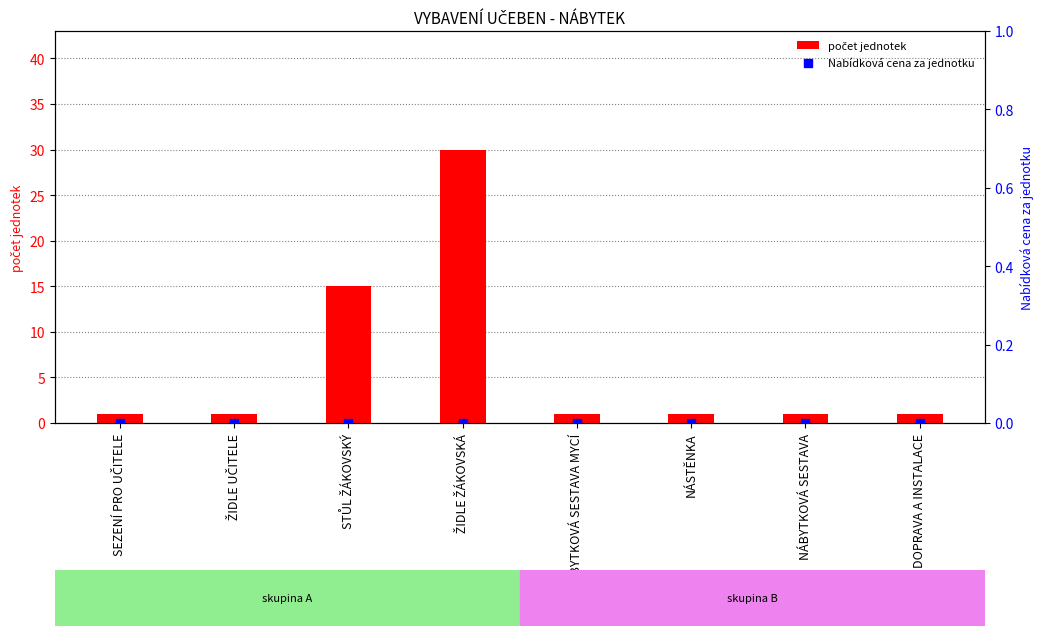

What are all the series names shown in the legend?

počet jednotek, Nabídková cena za jednotku